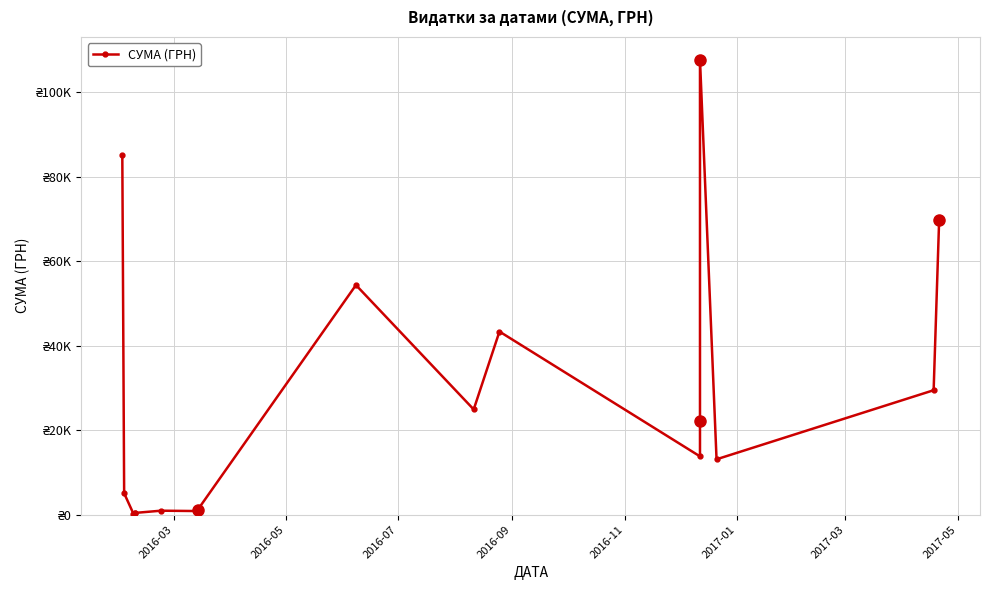

What is the minimum value shown in the chart?

271.4